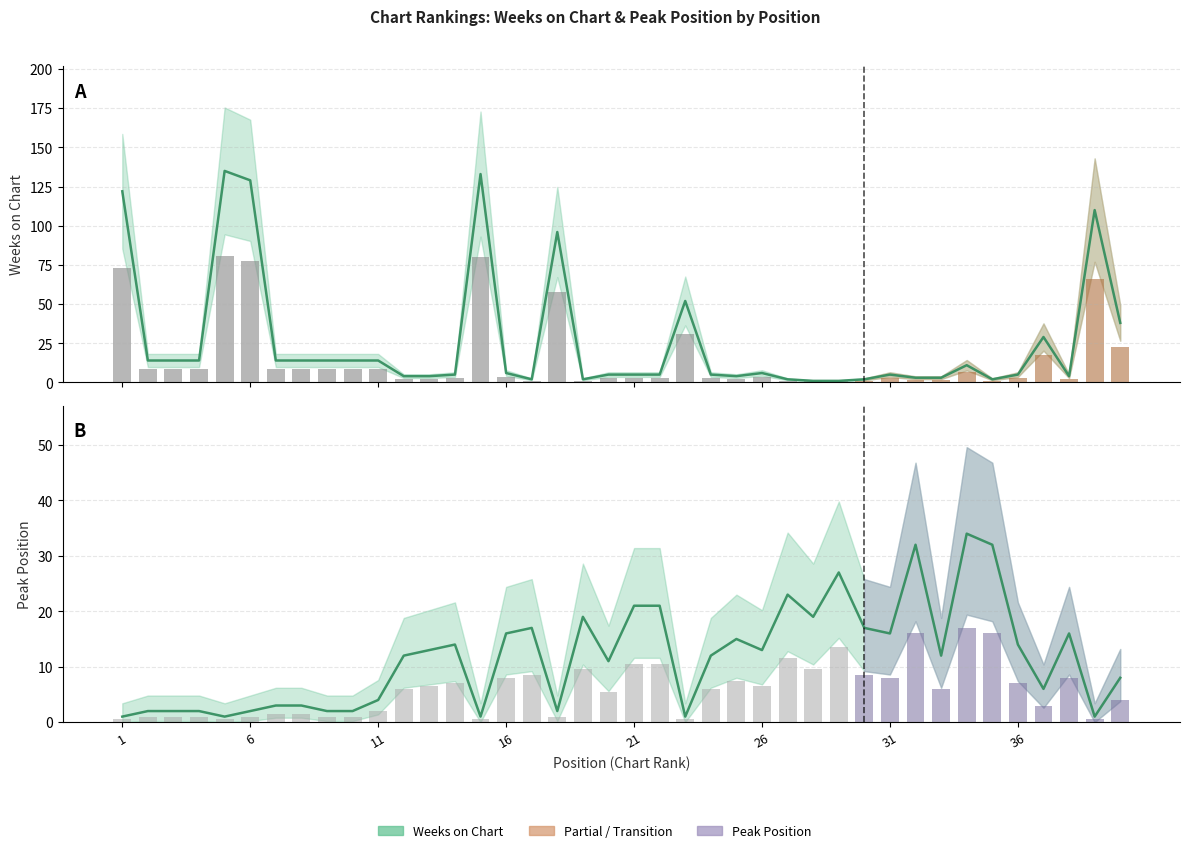

What is the lowest value of the Peak Position series?

1